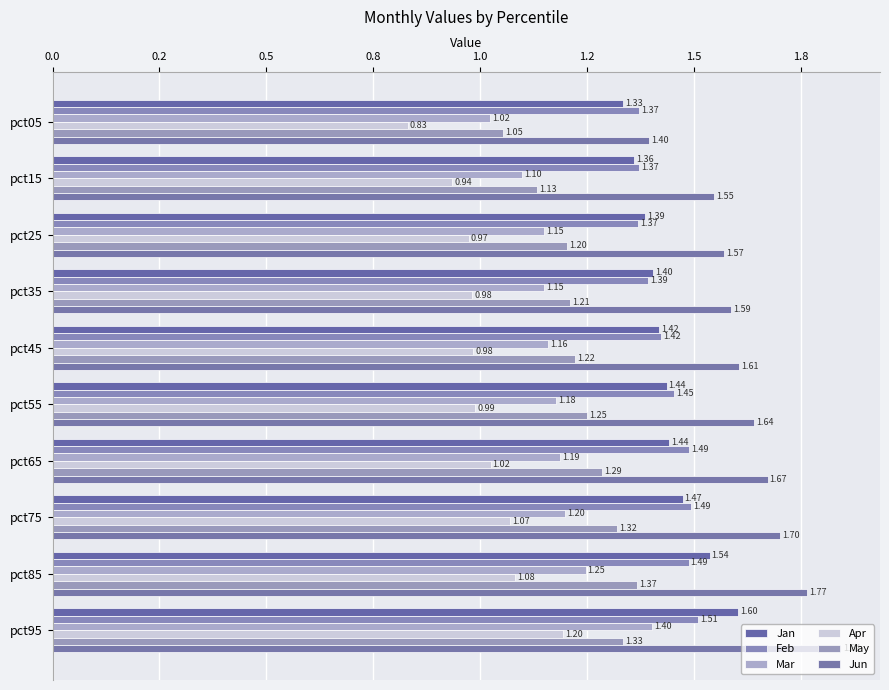

How many distinct data groups are displayed?

6